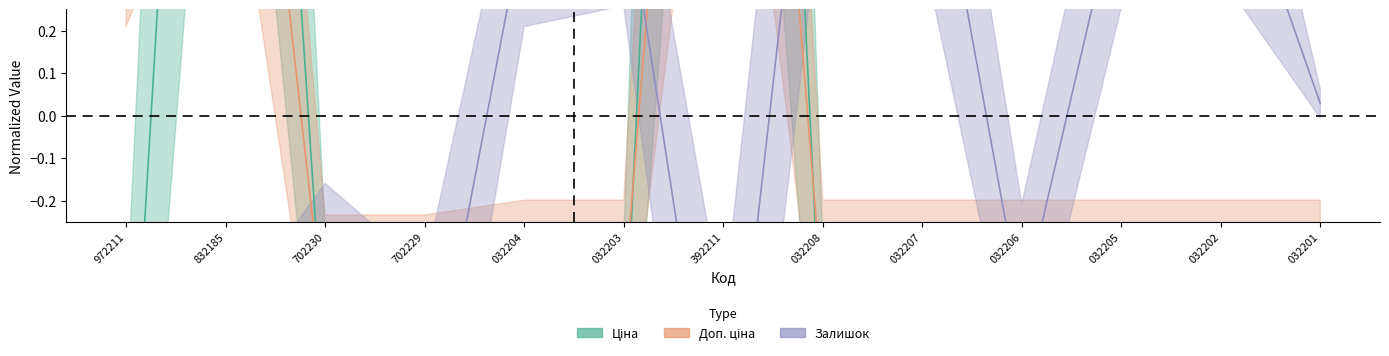

Reading left to right, extract all data points from this chart.

Ціна: 972211=-1.0	832185=2.9	702230=-0.6	702229=-0.6	032204=-0.6	032203=-0.6	392211=4.3	032208=-0.6	032207=-0.6	032206=-0.6	032205=-0.6	032202=-0.6	032201=-0.6
Доп. ціна: 972211=0.5	832185=1.6	702230=-0.5	702229=-0.5	032204=-0.4	032203=-0.4	392211=2.5	032208=-0.4	032207=-0.4	032206=-0.4	032205=-0.4	032202=-0.4	032201=-0.4
Залишок: 972211=-0.7	832185=-1.0	702230=-0.4	702229=-0.8	032204=0.5	032203=0.6	392211=-1.0	032208=1.1	032207=0.8	032206=-0.5	032205=0.5	032202=0.7	032201=0.0